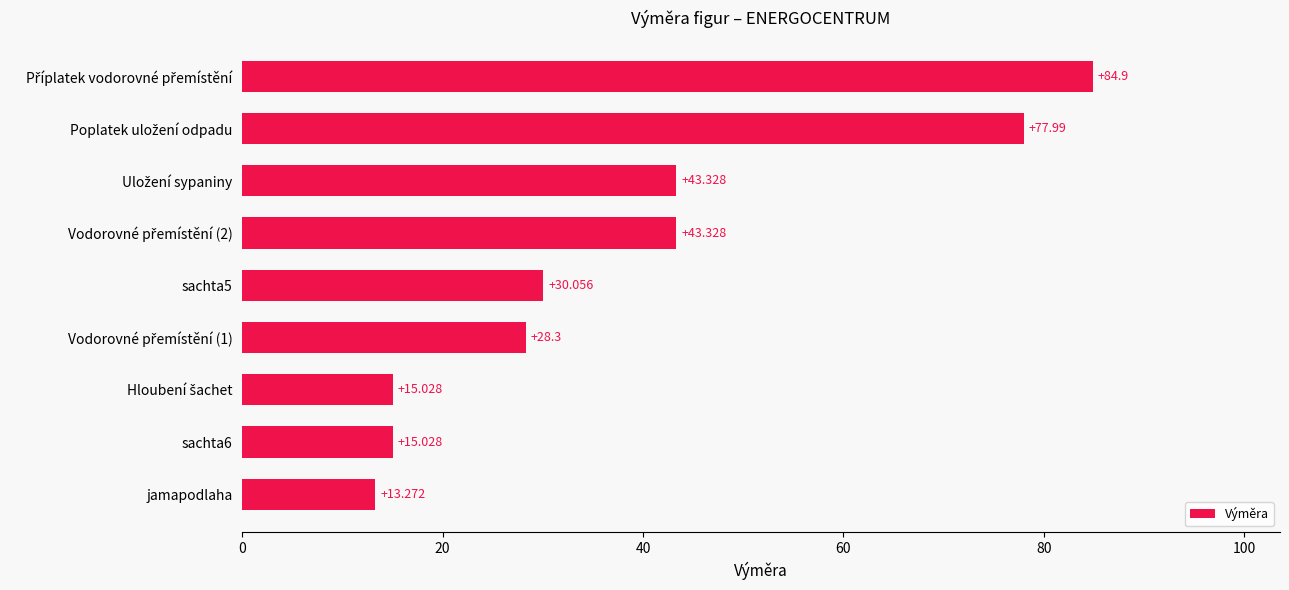

Which category has the lowest value across all series?

jamapodlaha